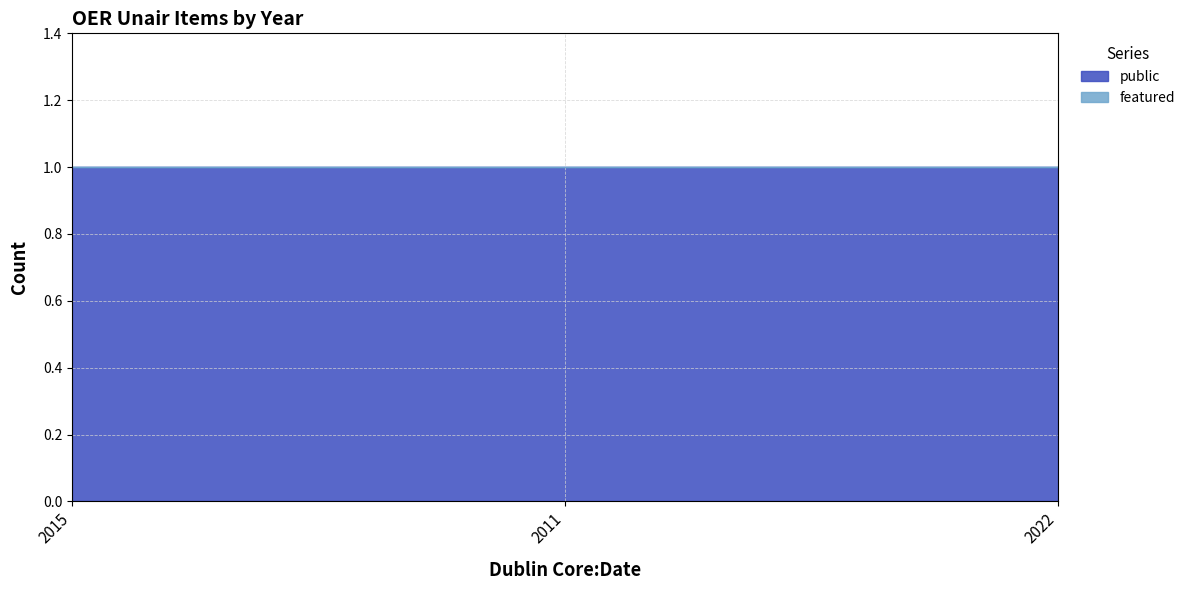

What is the maximum value shown in the chart?

1